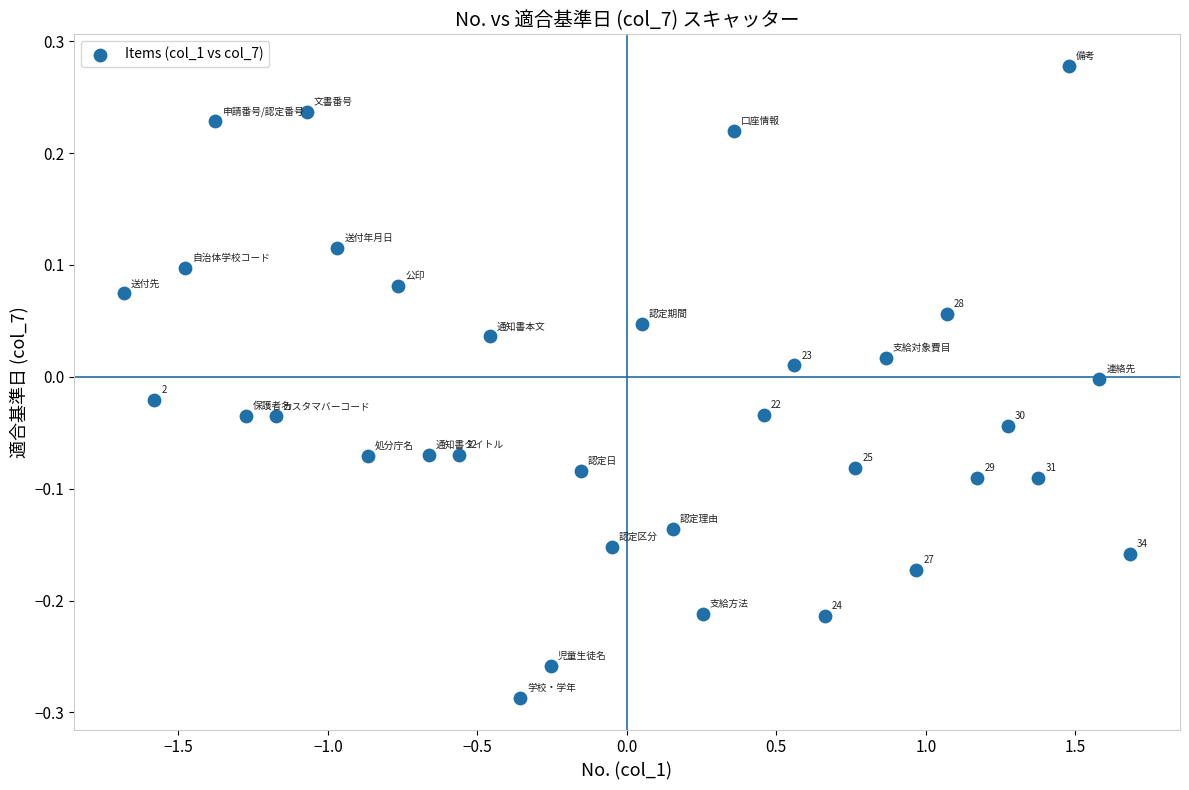

What is the range of Y values (max minus min)?

0.6